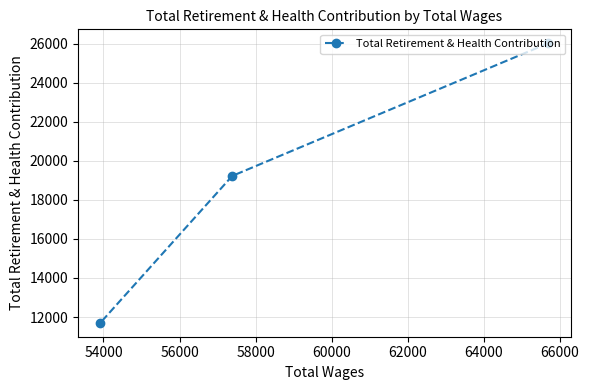

Reading left to right, what are all the values shown in this chart?

11709	19224	26012